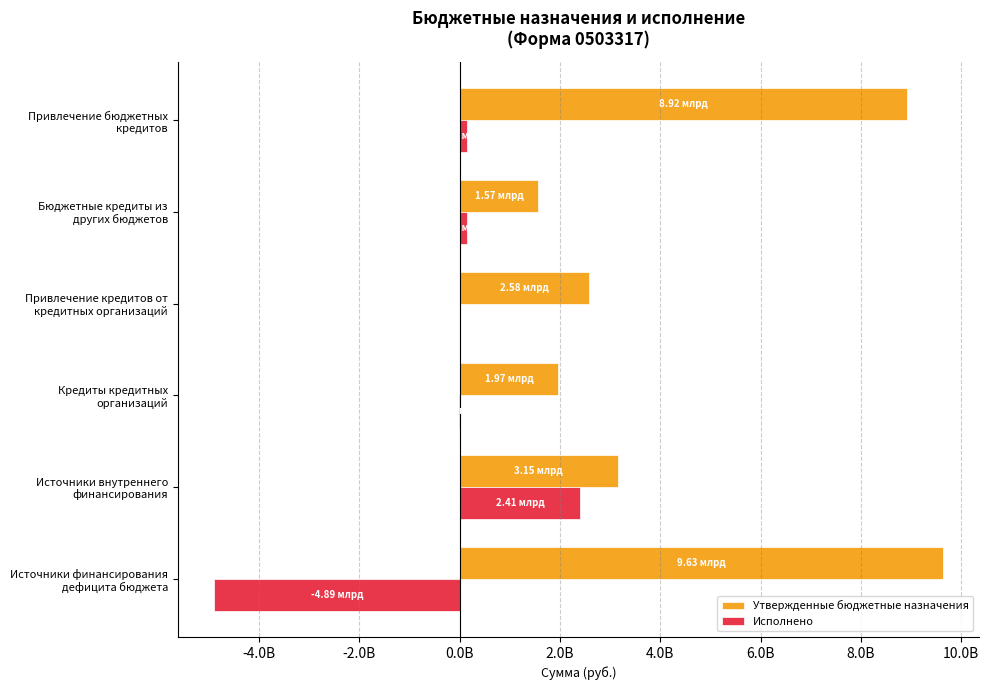

What are all the series names shown in the legend?

Утвержденные бюджетные назначения, Исполнено